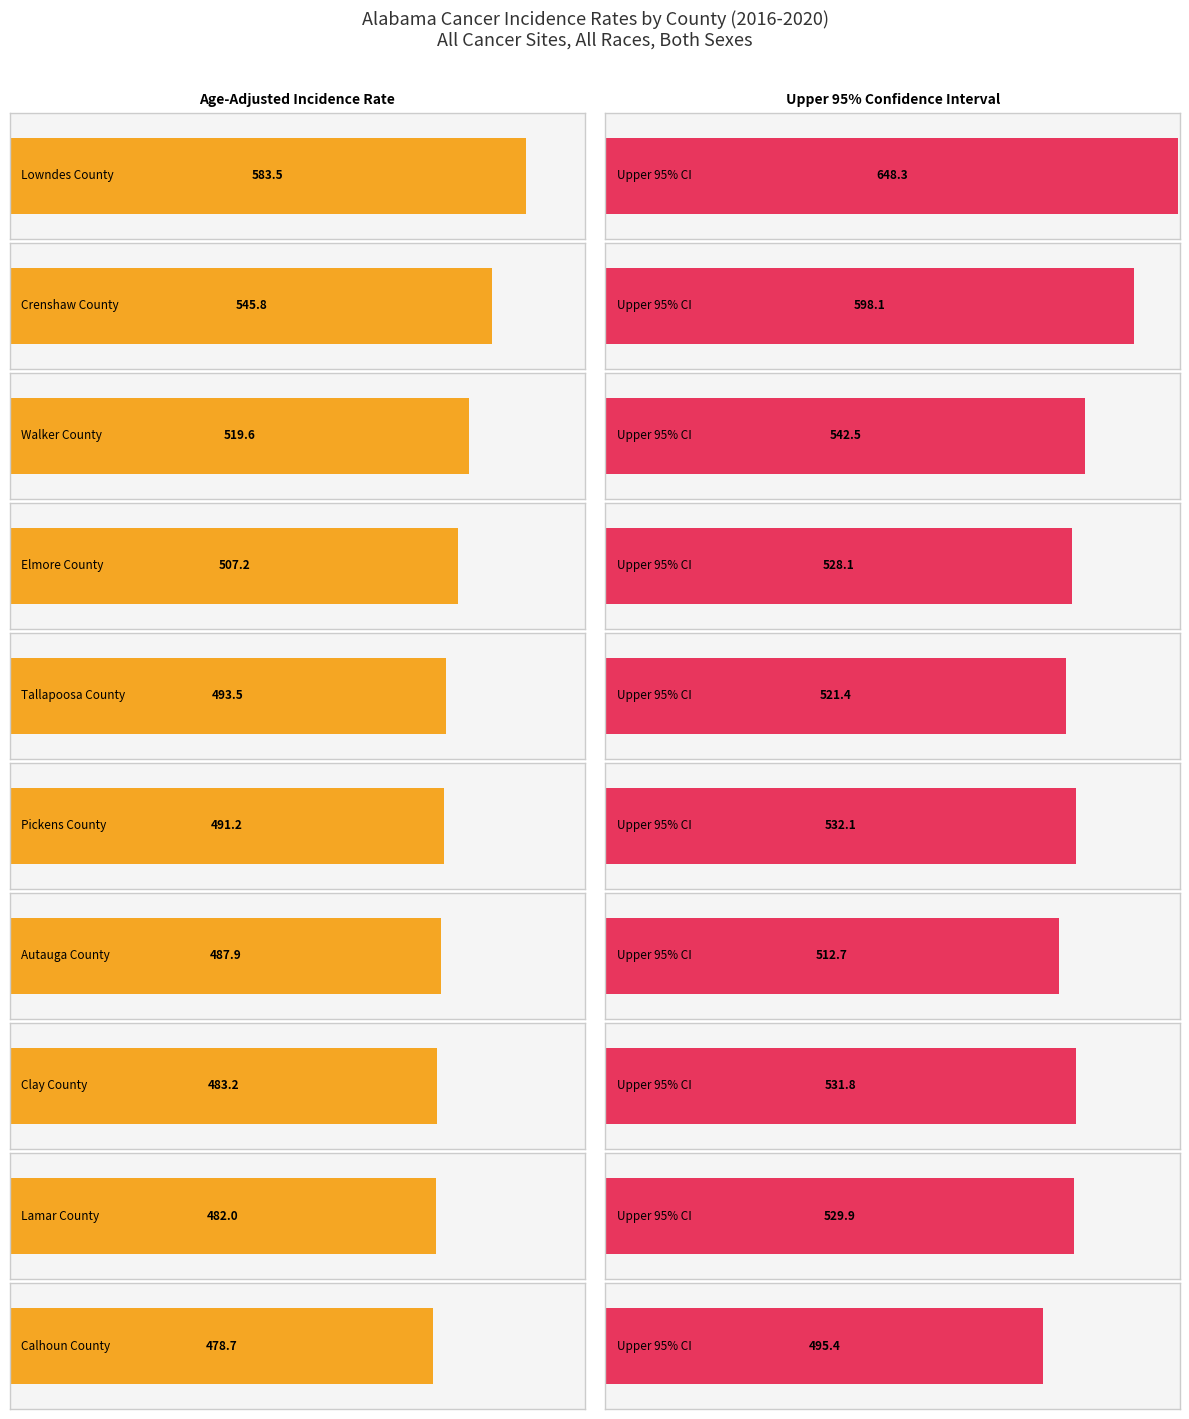

What is the total value across all series at Calhoun County?

974.1